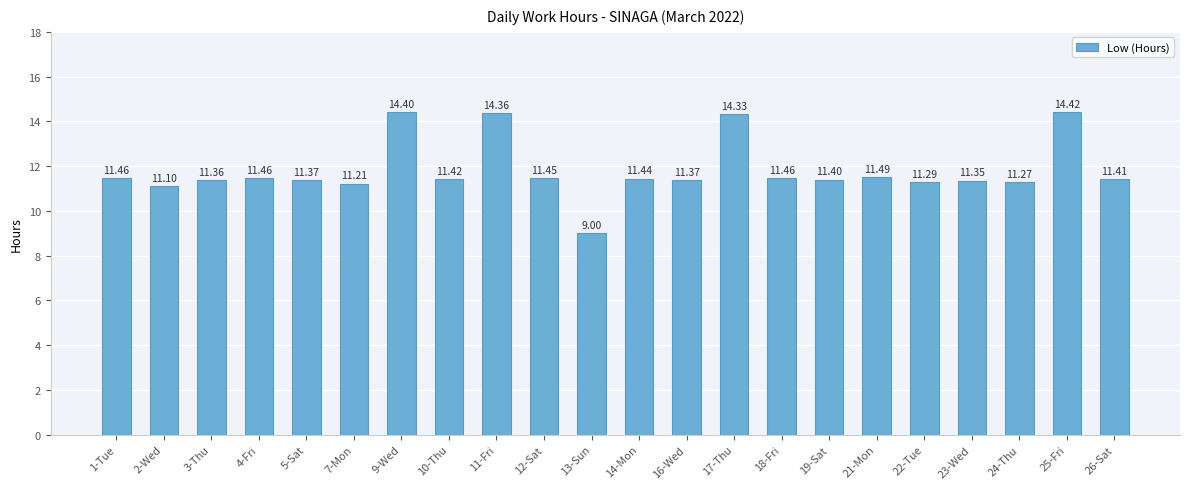

What is the ratio of the value at 13-Sun to the value at 22-Tue?

0.8